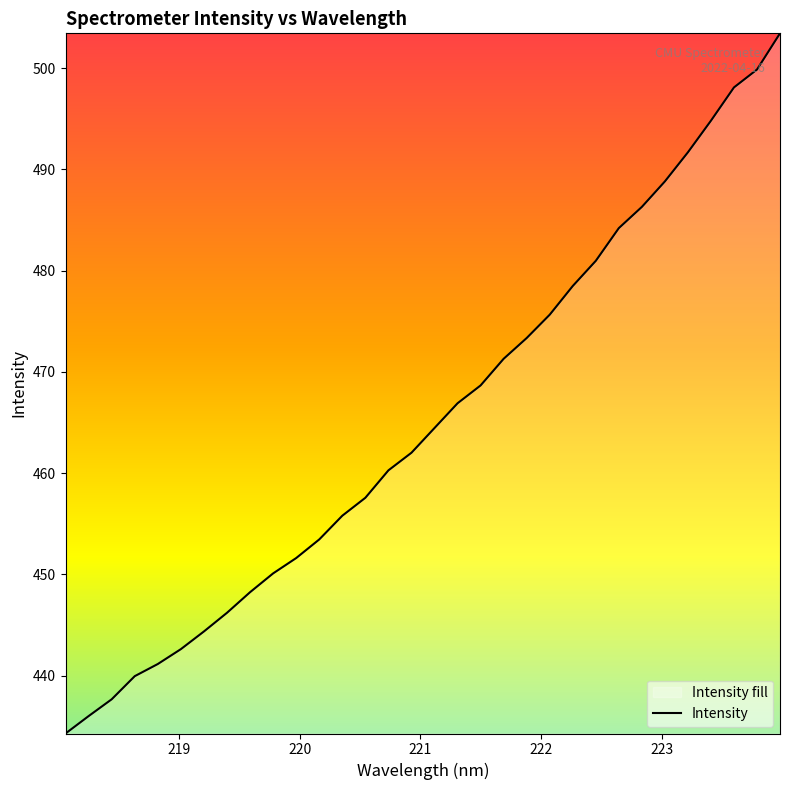

What is the difference between the maximum and minimum values?

69.2